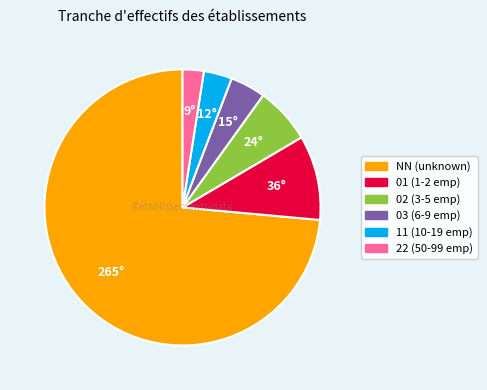

What is the smallest slice in the pie chart?

22